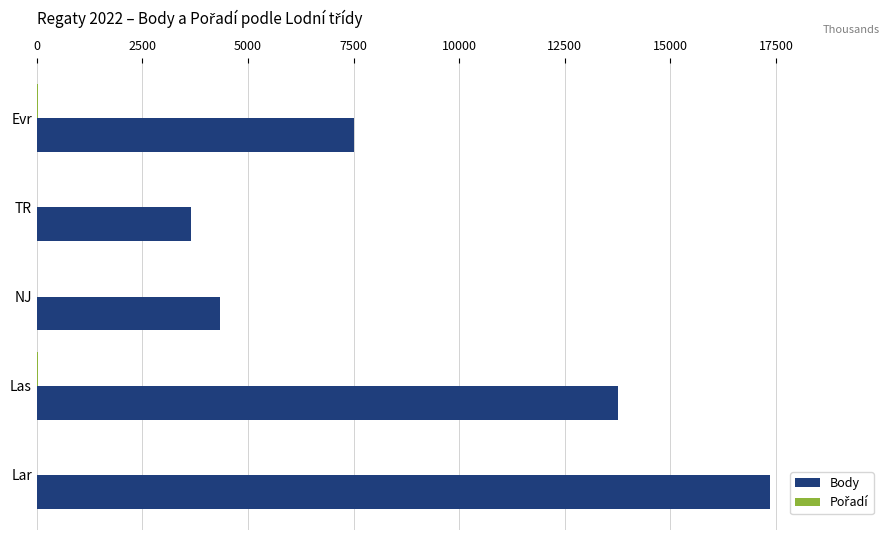

At which category is the sum across all series the highest?

Lar